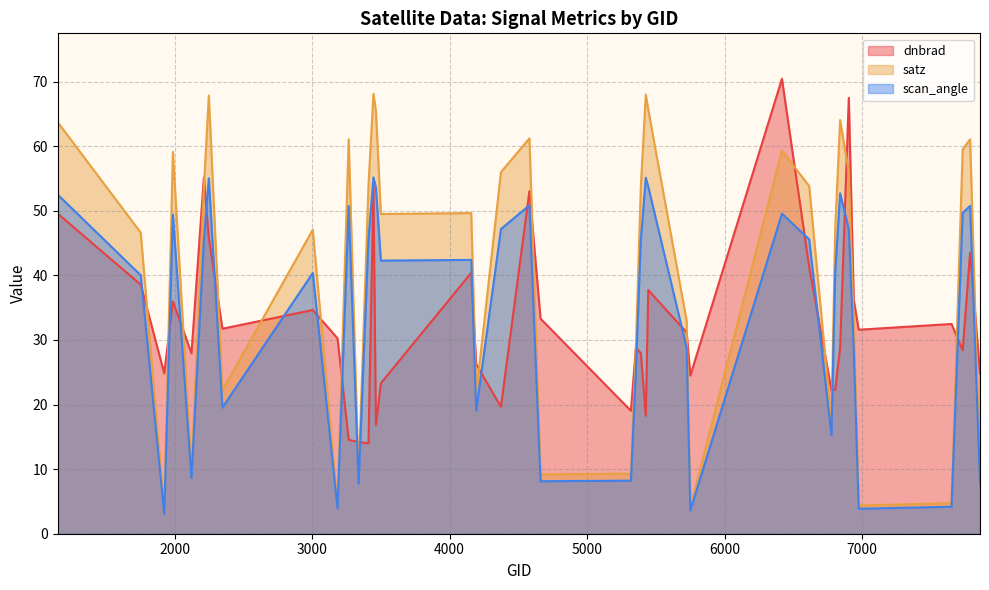

List the labels in order of scan_angle value, smallest first.

1925, 5750, 6974, 3185, 7649, 3338, 7856, 4661, 5318, 2123, 6776, 4193, 2348, 5354, 6938, 5723, 1754, 3005, 6803, 3500, 4157, 2213, 5390, 6614, 3410, 6902, 4373, 1988, 6416, 7730, 7784, 3266, 4580, 1151, 6839, 3464, 5444, 2249, 5426, 3446